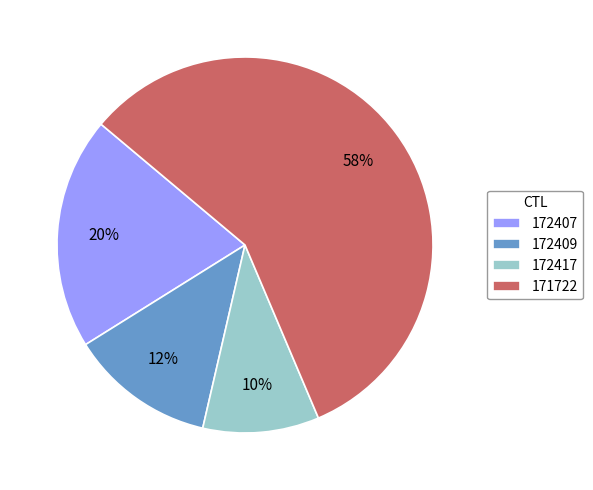

To the nearest percent, what portion does 172407 represent?

20%